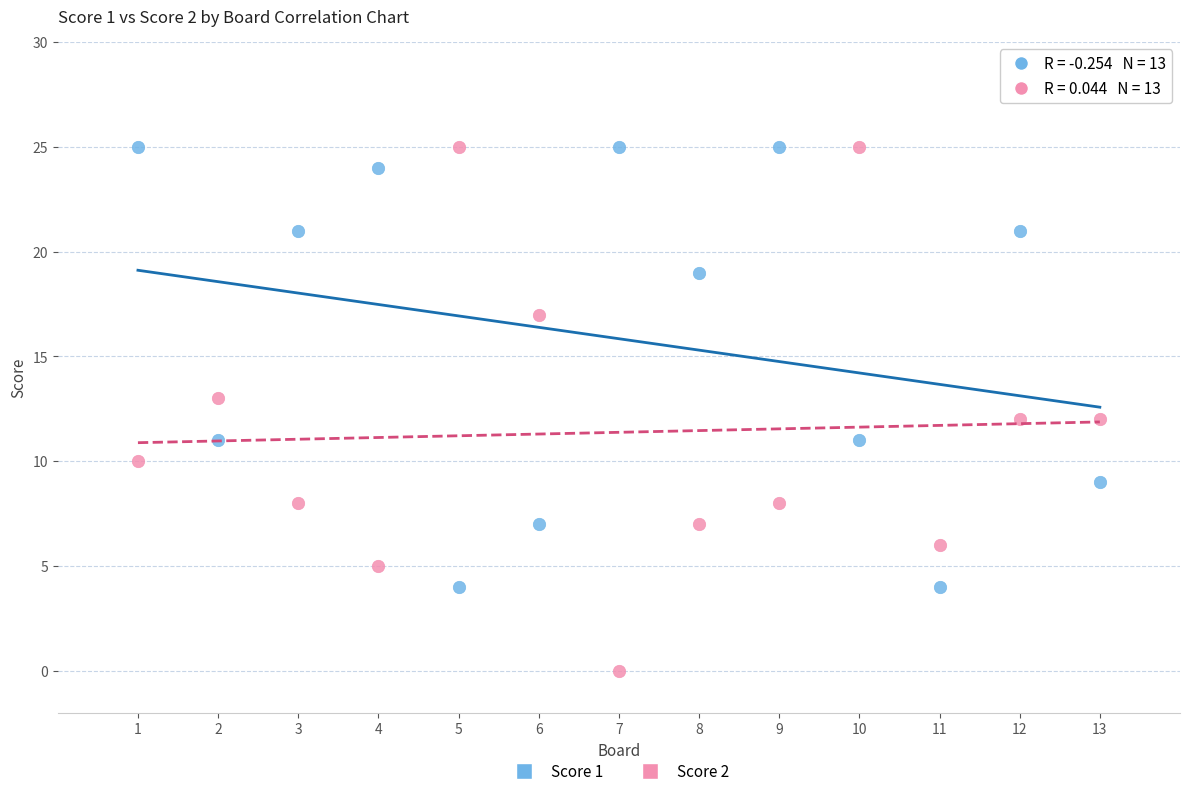

Which series has the widest spread of Y values?

Score 2